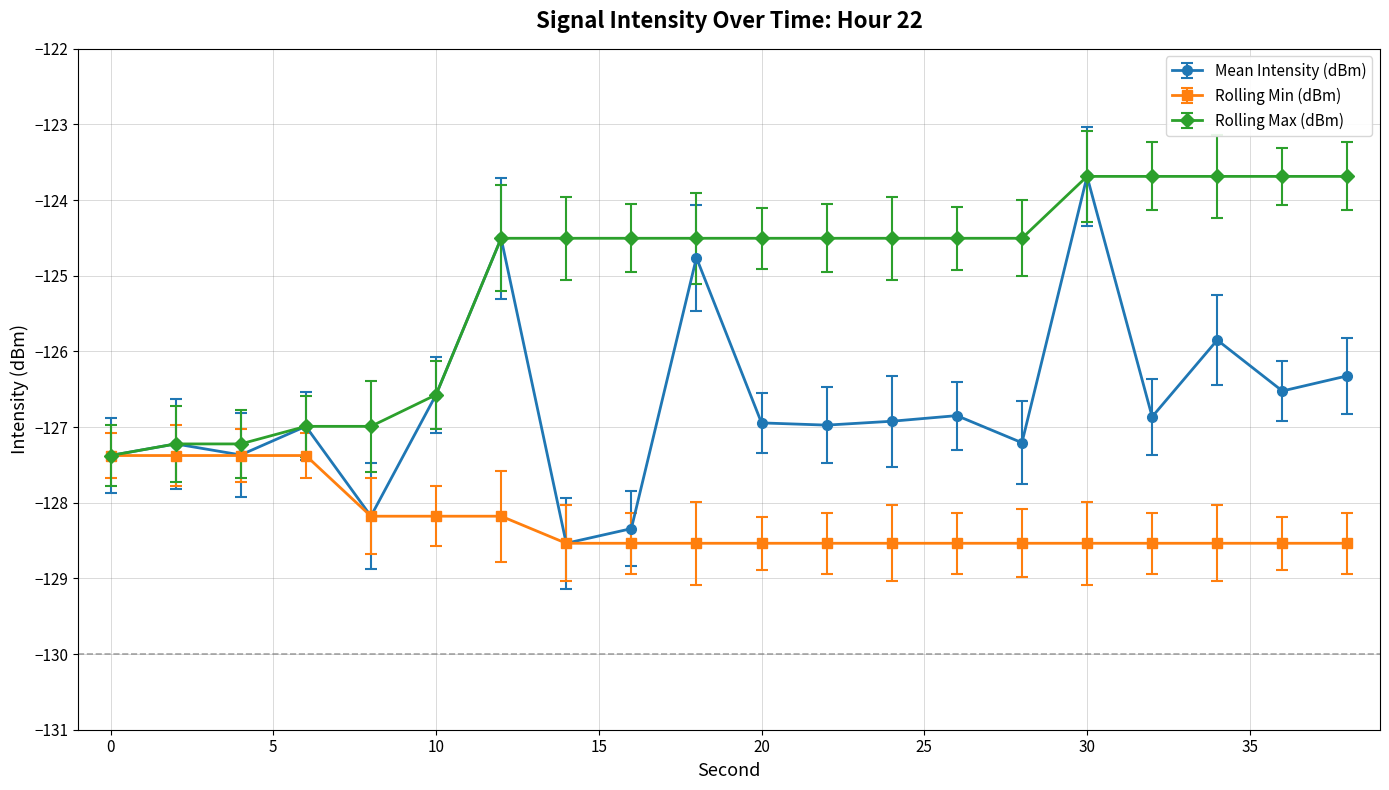

What is the value of the Mean Intensity (dBm) point at the 10th from the left?

-124.8